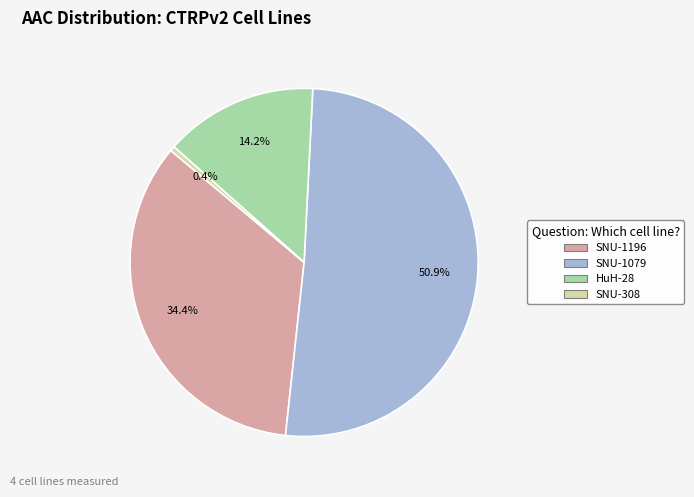

How many slices are in this pie chart?

4